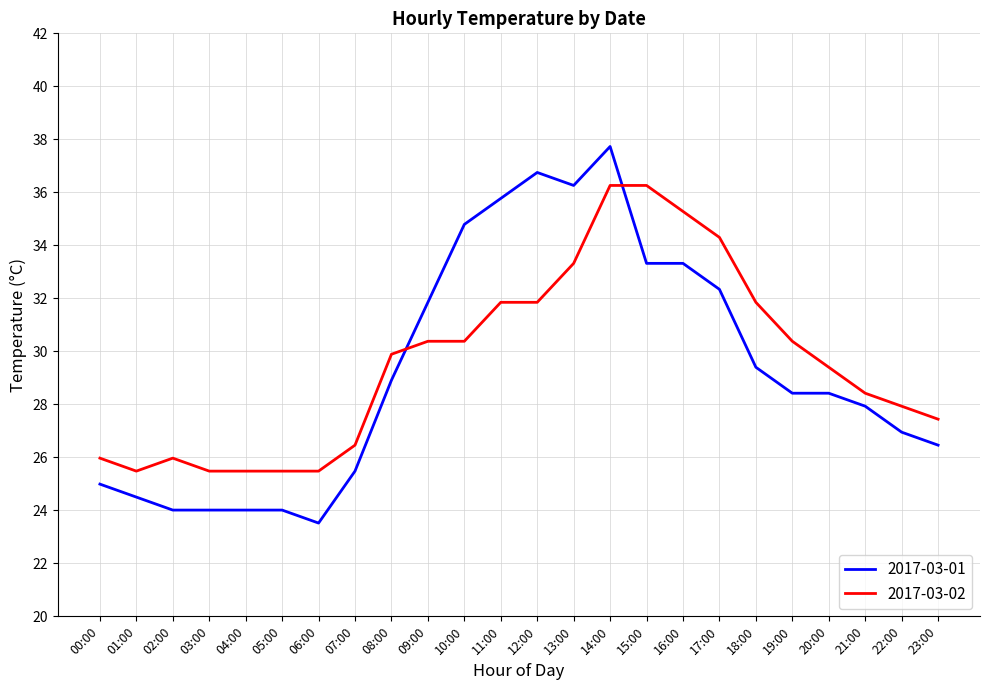

How many intersections are there between 2017-03-01 and 2017-03-02?

2